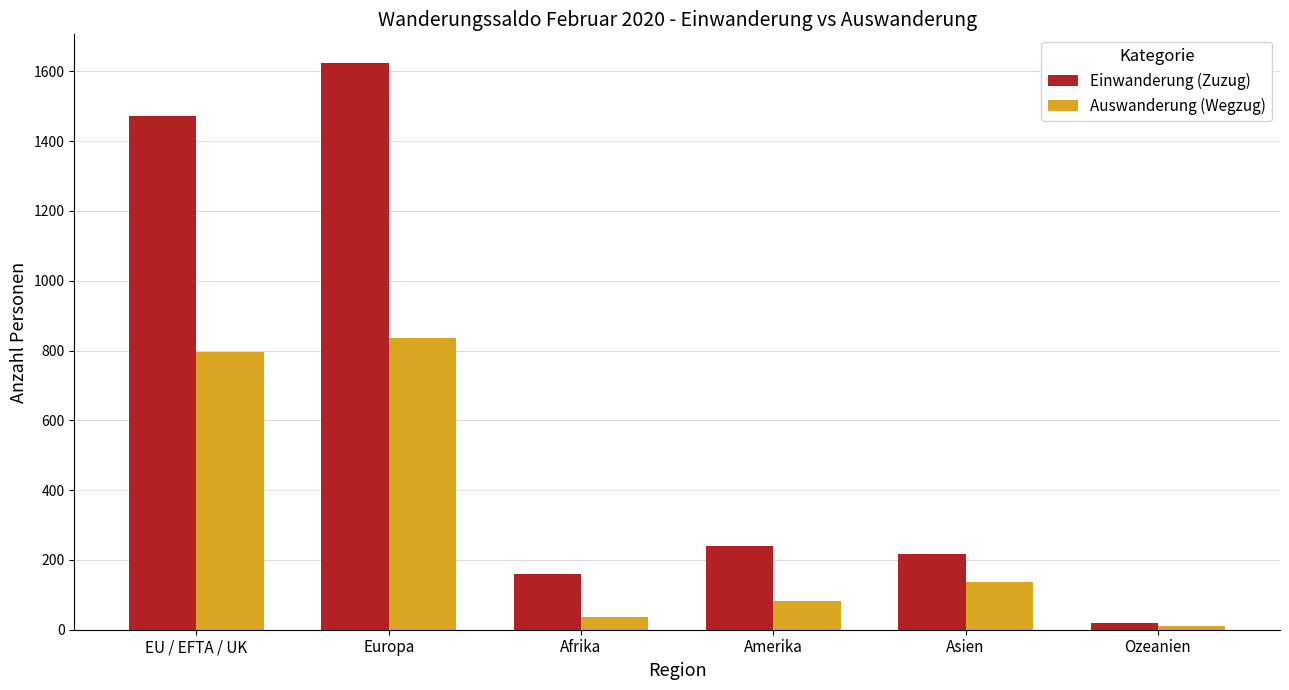

Reading left to right, extract all data points from this chart.

Einwanderung (Zuzug): 1471	1625	159	241	217	19
Auswanderung (Wegzug): 797	837	37	83	137	10